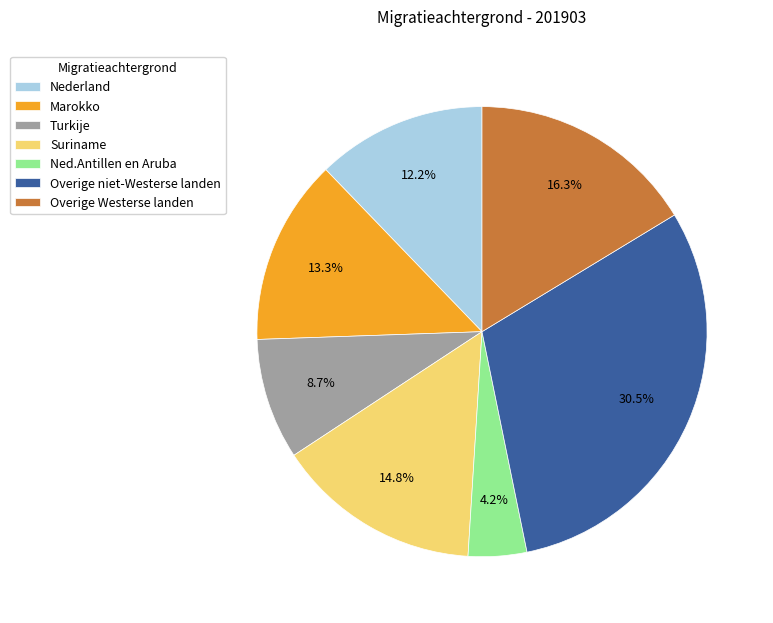

True or false: Suriname accounts for 15% of the total.

True